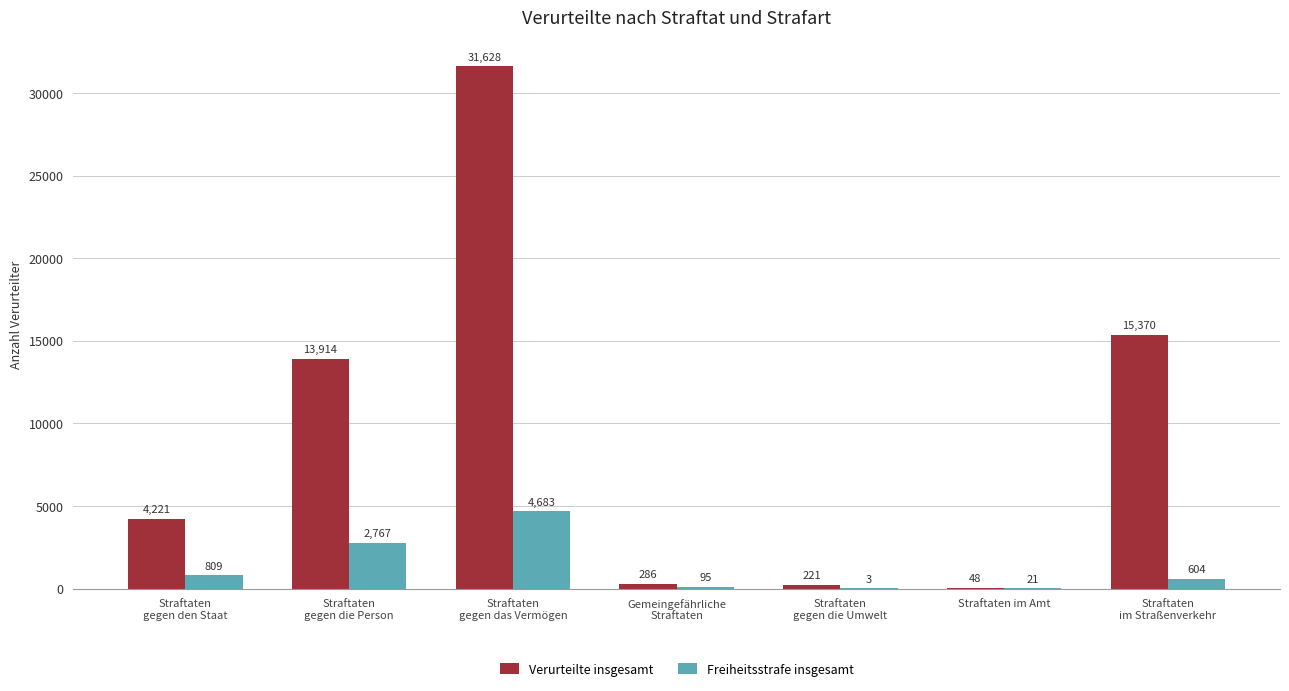

What is the maximum value for Freiheitsstrafe insgesamt?

4683